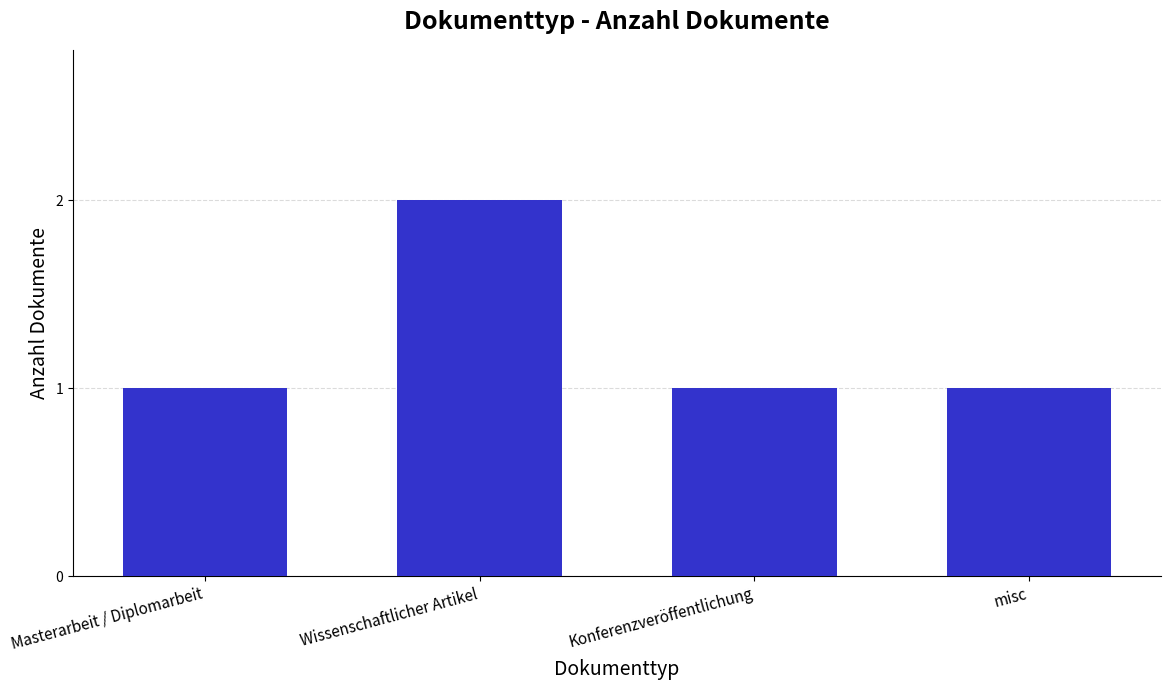

Count the values in the range 1 to 2.

4